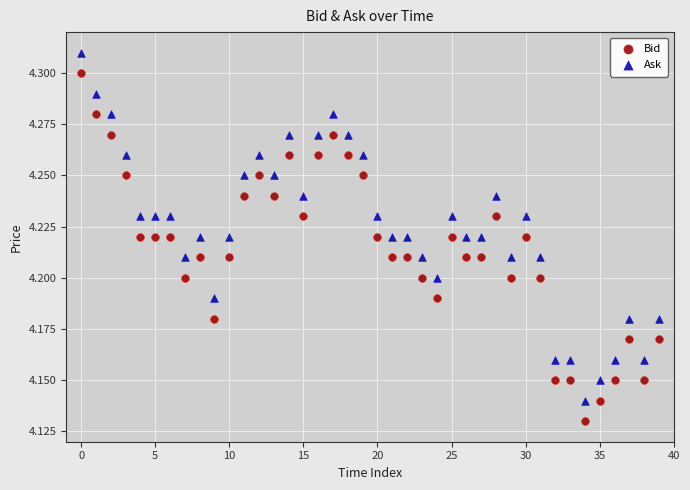

Which series reaches the maximum Y coordinate?

Ask